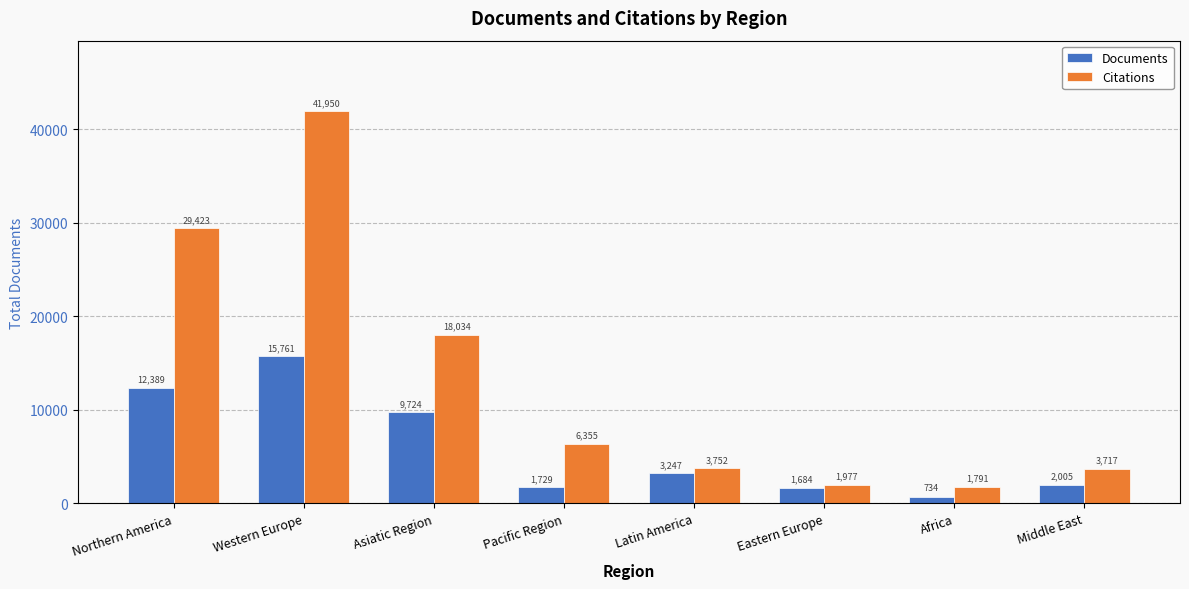

Which series changed the most between Pacific Region and Latin America?

Citations